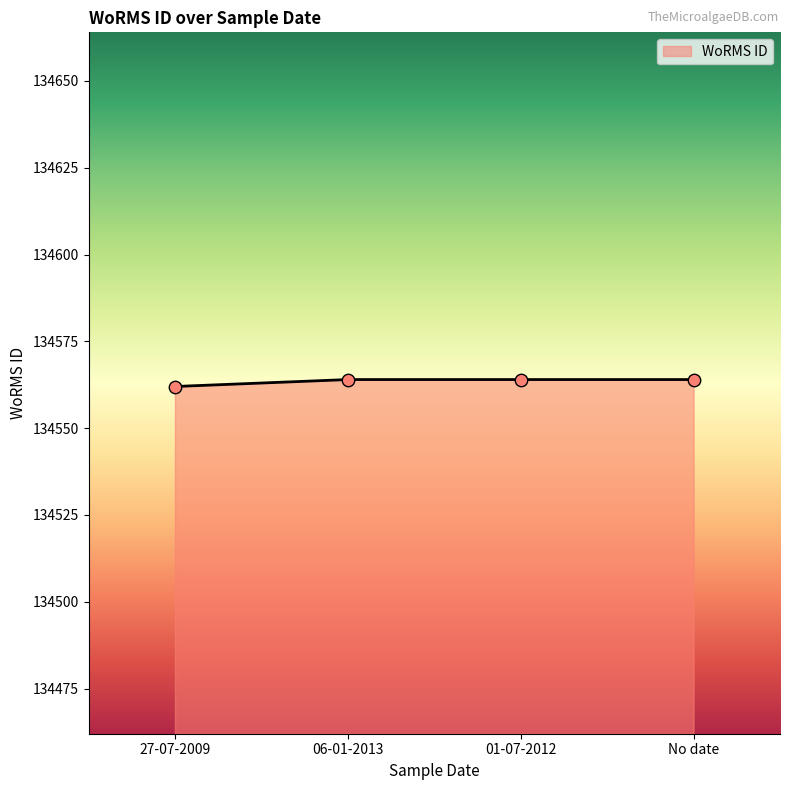

What is the change in value from 27-07-2009 to No date?

+2